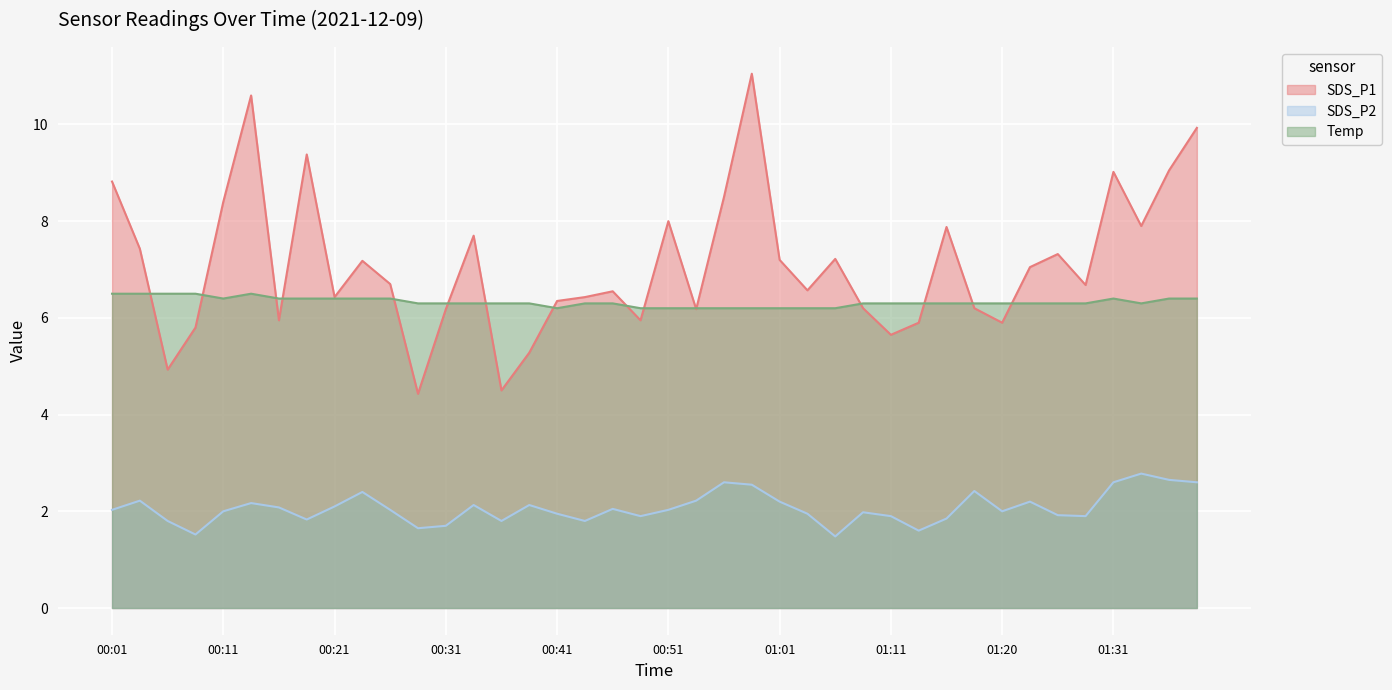

Between 01:38 and 01:23, which is larger?

01:38